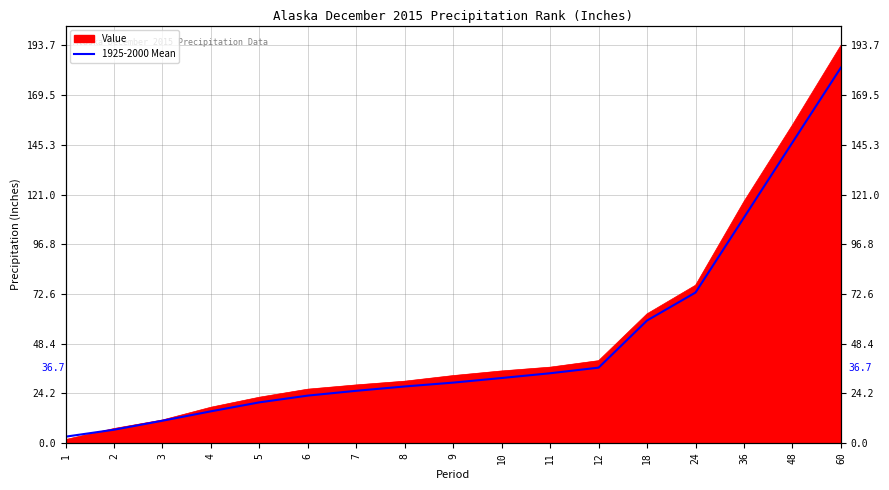

Reading left to right, transcribe all the data shown in this chart.

1=3.1	2=6.5	3=10.8	4=15.4	5=19.8	6=23.1	7=25.4	8=27.5	9=29.4	10=31.6	11=34.0	12=36.7	18=59.7	24=73.3	36=109.8	48=146.4	60=182.9